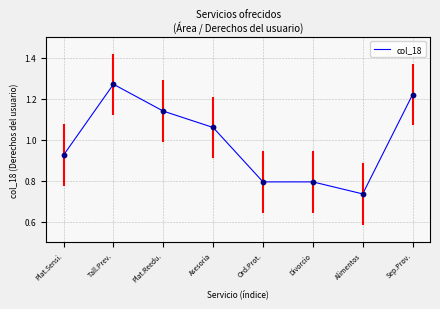

What is the change in value from Plat.Sensi. to Ord.Prot.?

-0.1